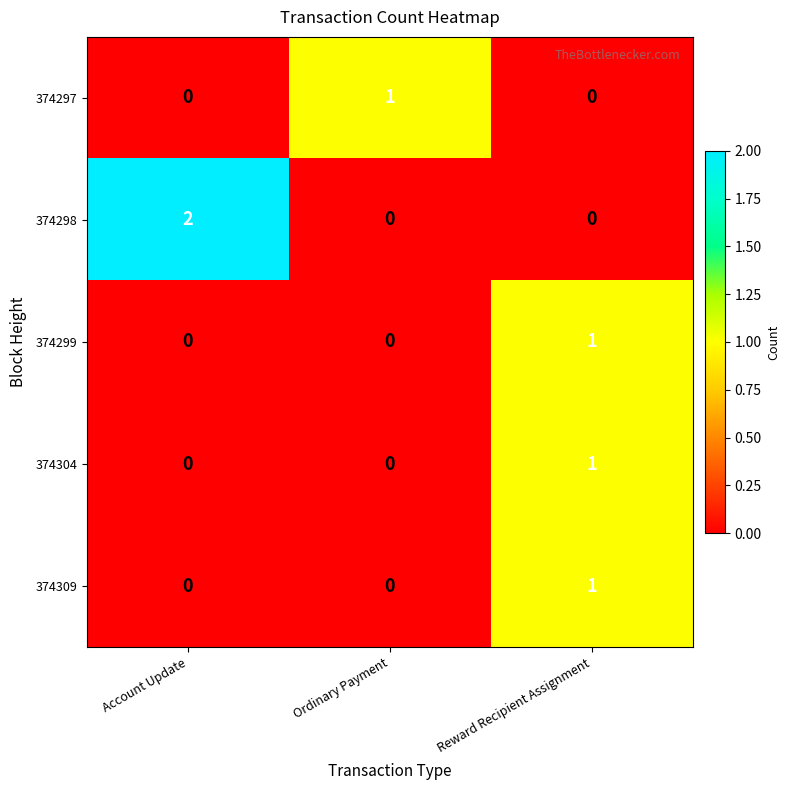

Which series has the largest range (max minus min)?

374298